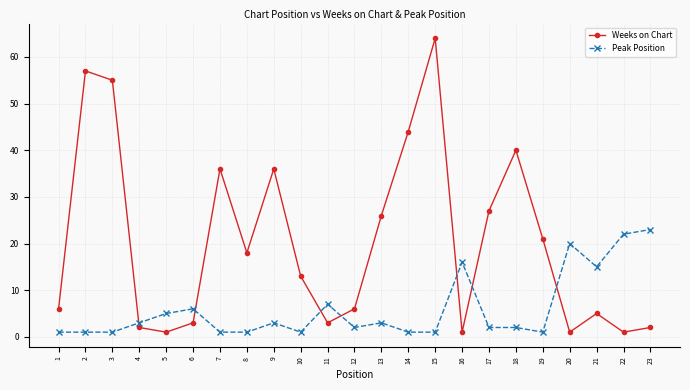

Reading right to left, list all the values displayed in this chart.

Weeks on Chart: 2	1	5	1	21	40	27	1	64	44	26	6	3	13	36	18	36	3	1	2	55	57	6
Peak Position: 23	22	15	20	1	2	2	16	1	1	3	2	7	1	3	1	1	6	5	3	1	1	1